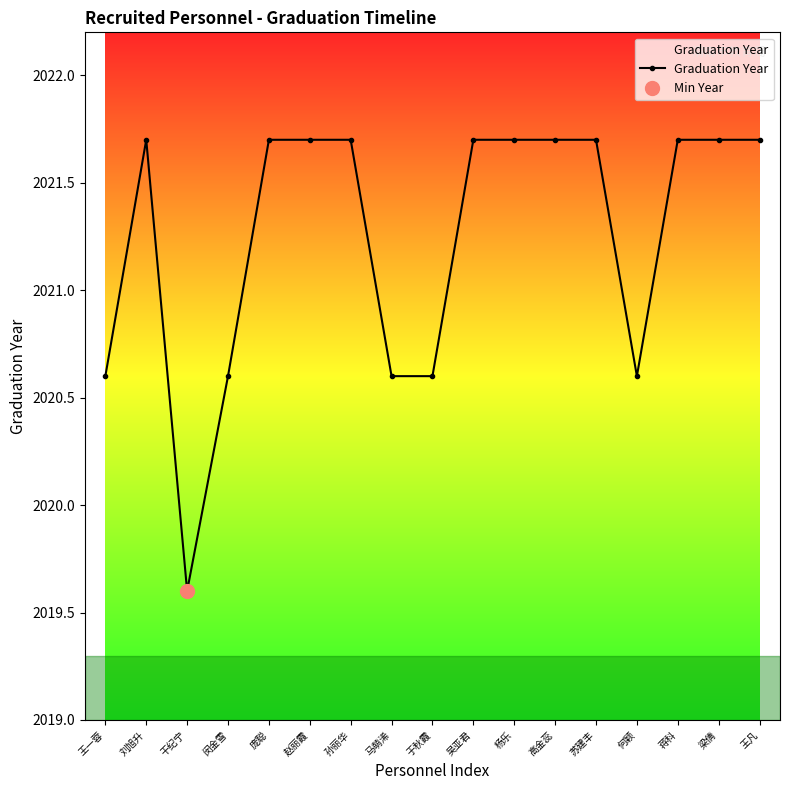

Which category has the highest value across all series?

刘旭升